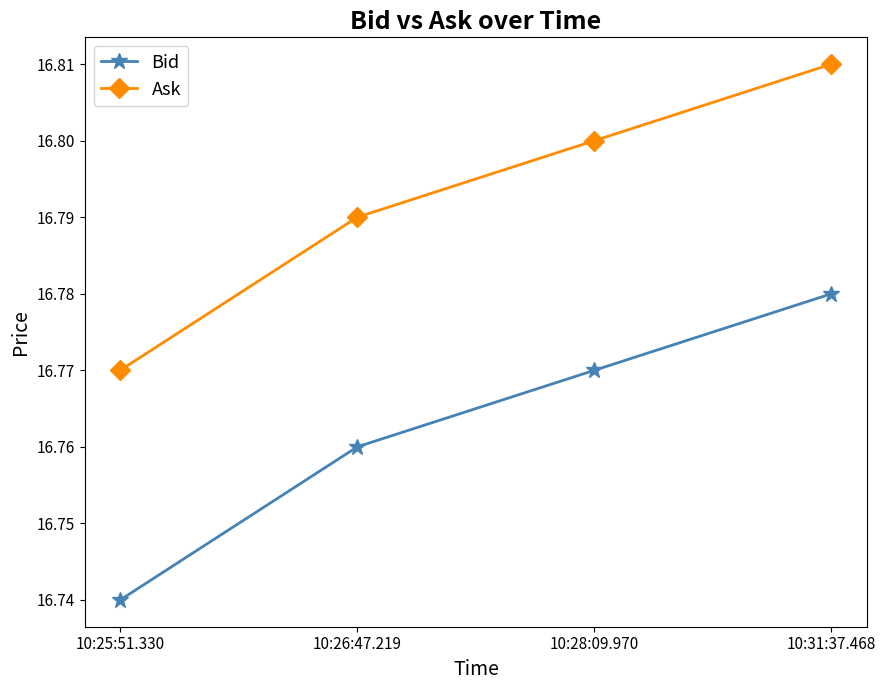

True or false: Ask has a value of 27.4 at 10:25:51.330.

False